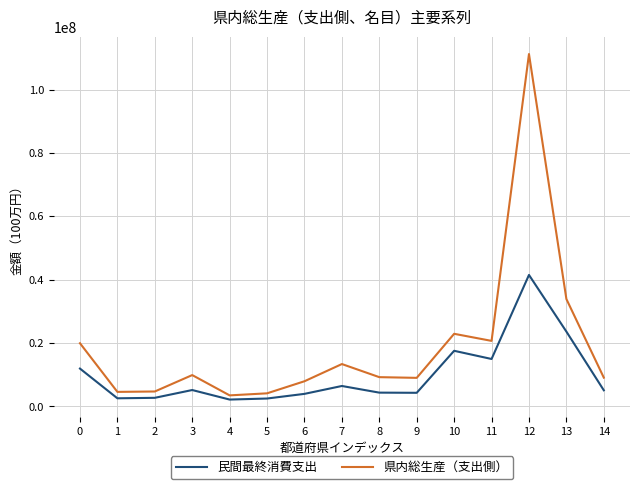

The value of 県内総生産（支出側） at 14 is 13434990. True or false?

False